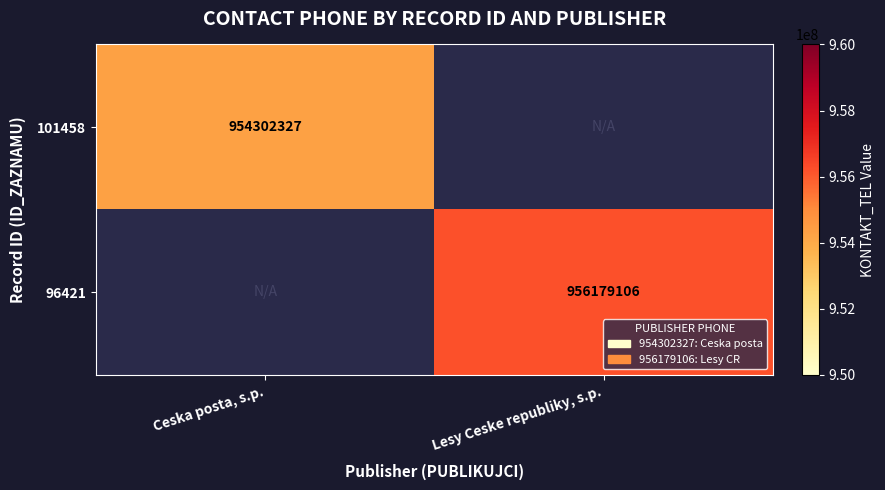

At how many categories does at least one series exceed 955963520?

1